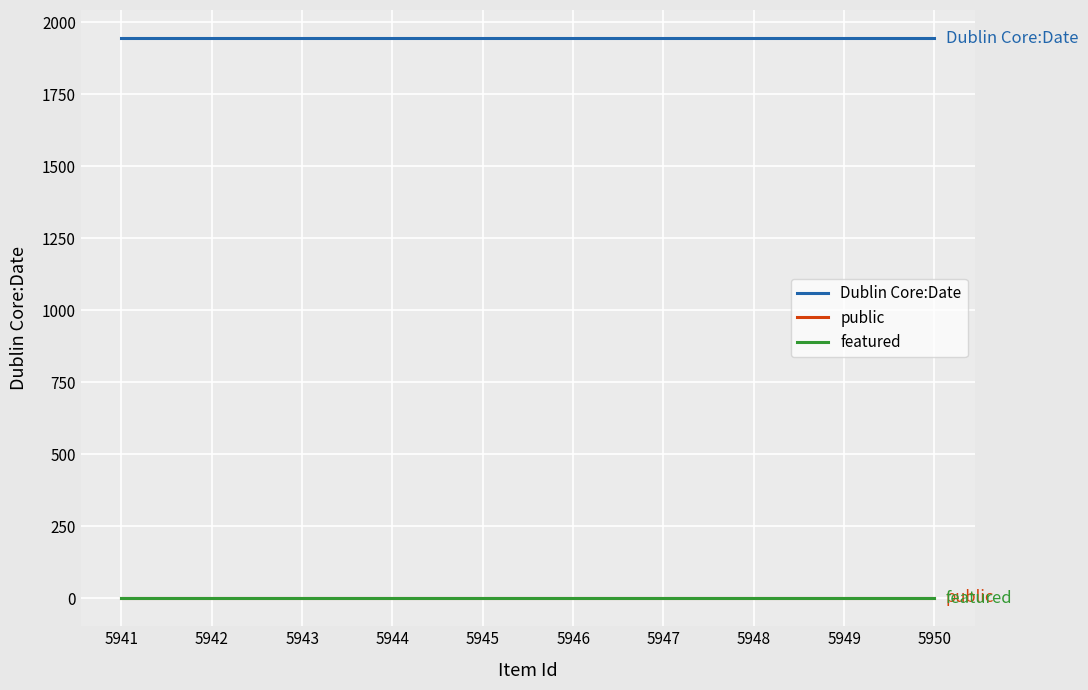

Is this an area chart (filled region under the line)?

No